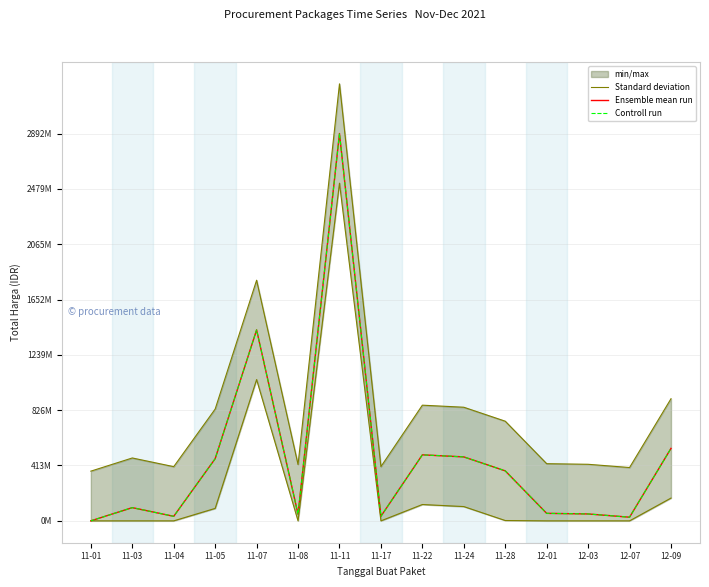

What position from the right is 11-04?

13